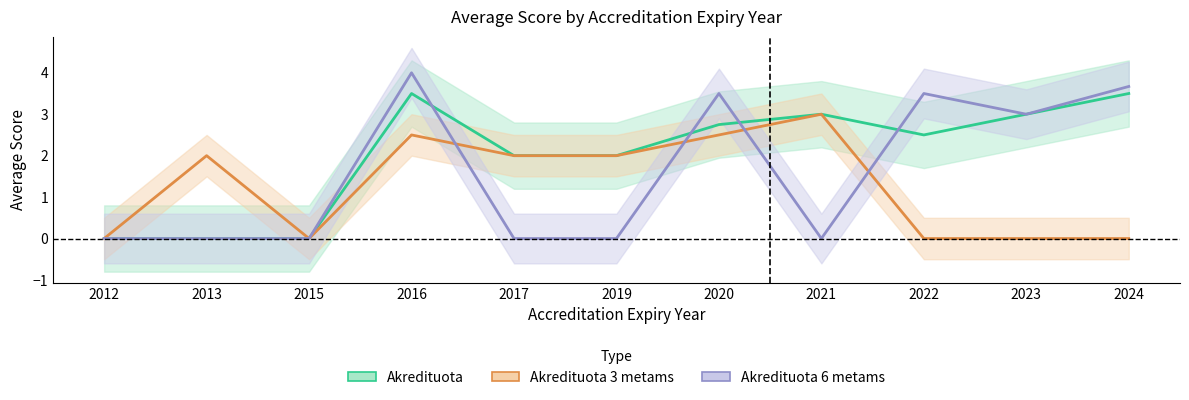

Which series has the largest range (max minus min)?

Akredituota 6 metams